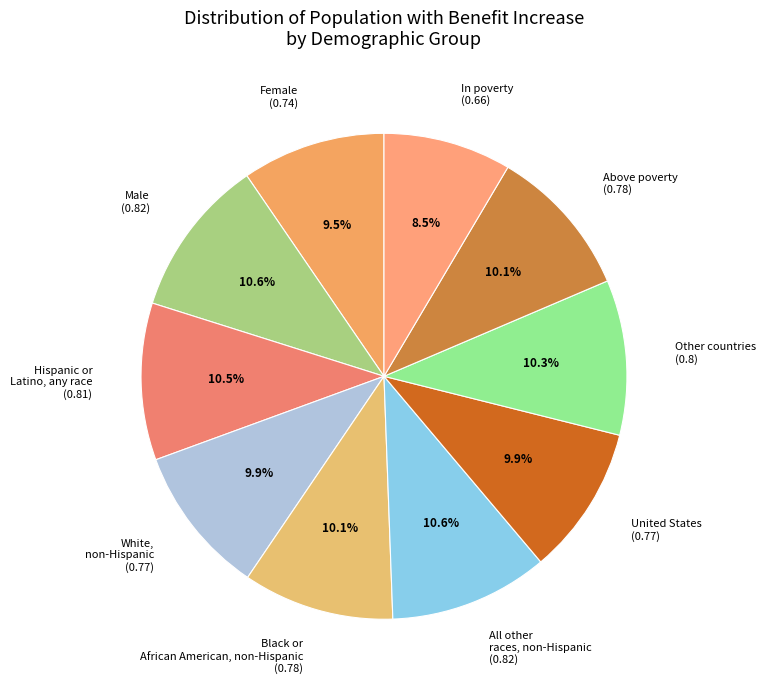

What percentage is the United States slice, to the nearest percent?

10%